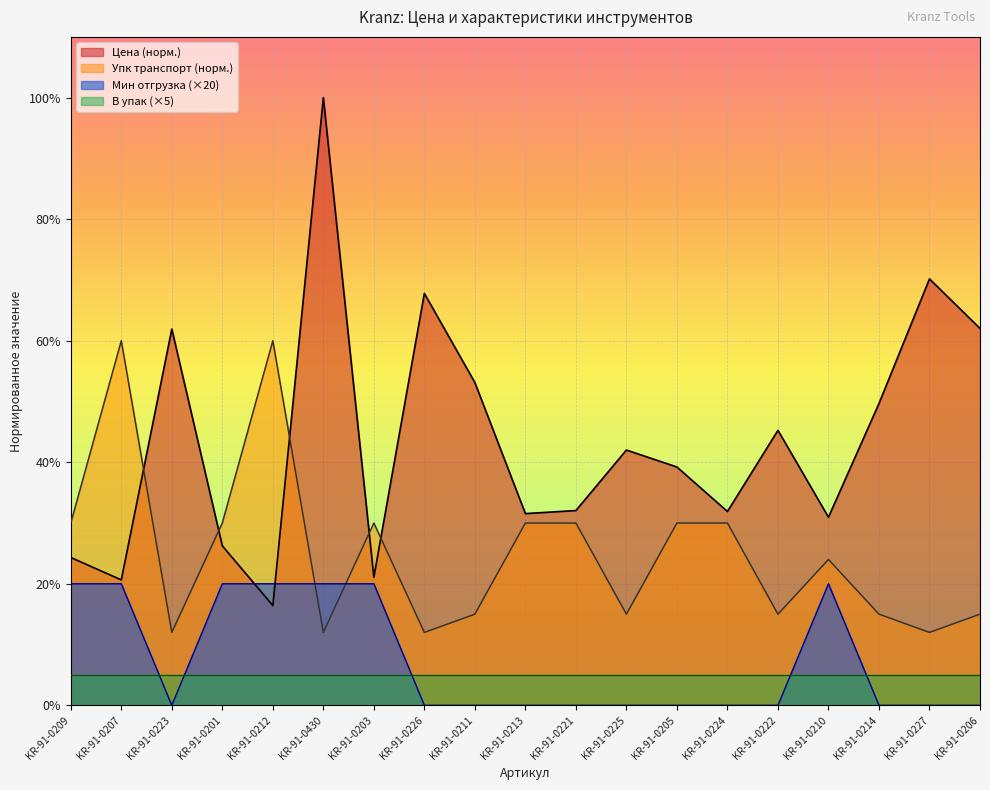

Between KR-91-0207 and KR-91-0430, which series saw the biggest shift?

Цена (норм.)